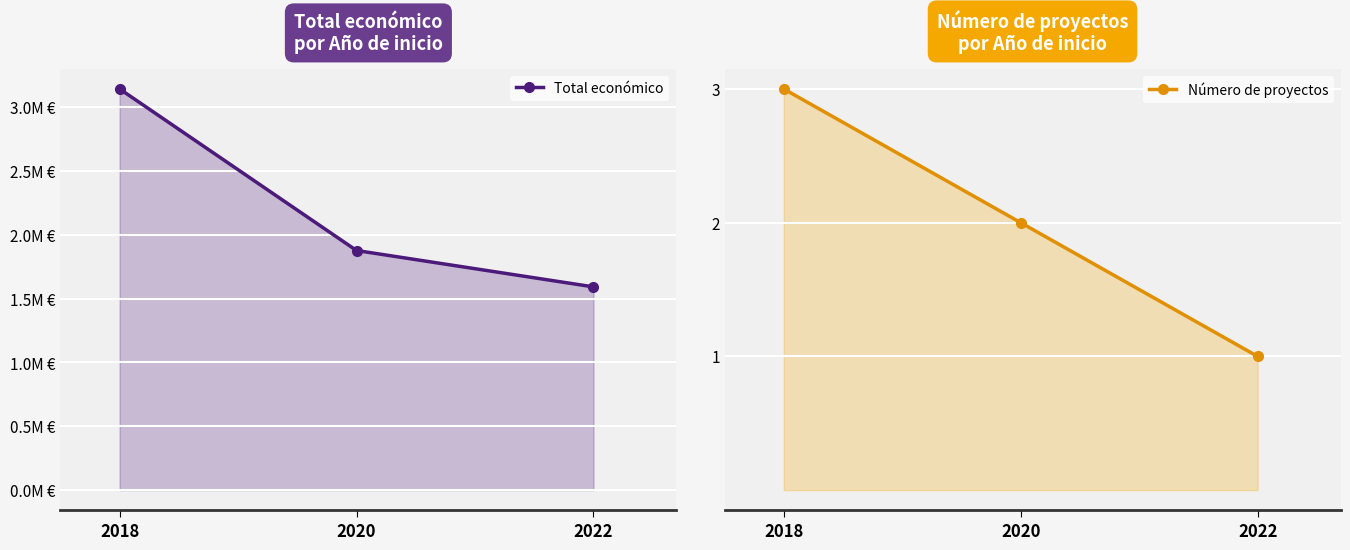

Count the Total económico values in the range 1592249 to 3143078.

3